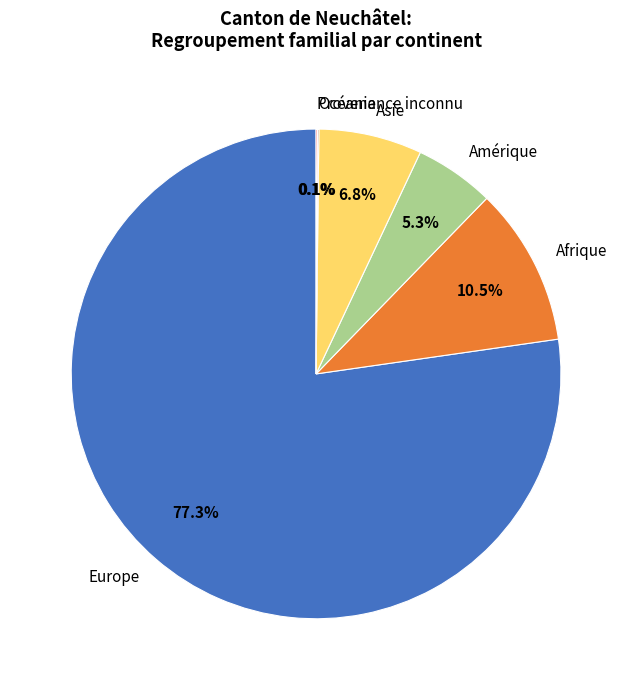

Which category accounts for the majority?

Europe